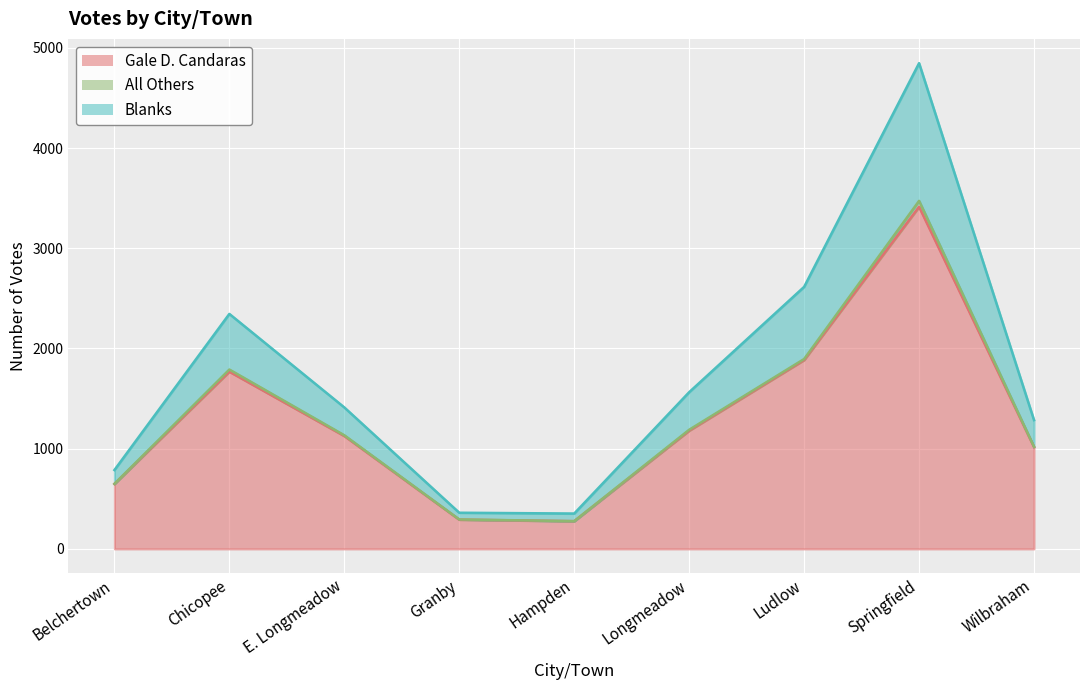

True or false: Gale D. Candaras and Blanks intersect in this chart.

False